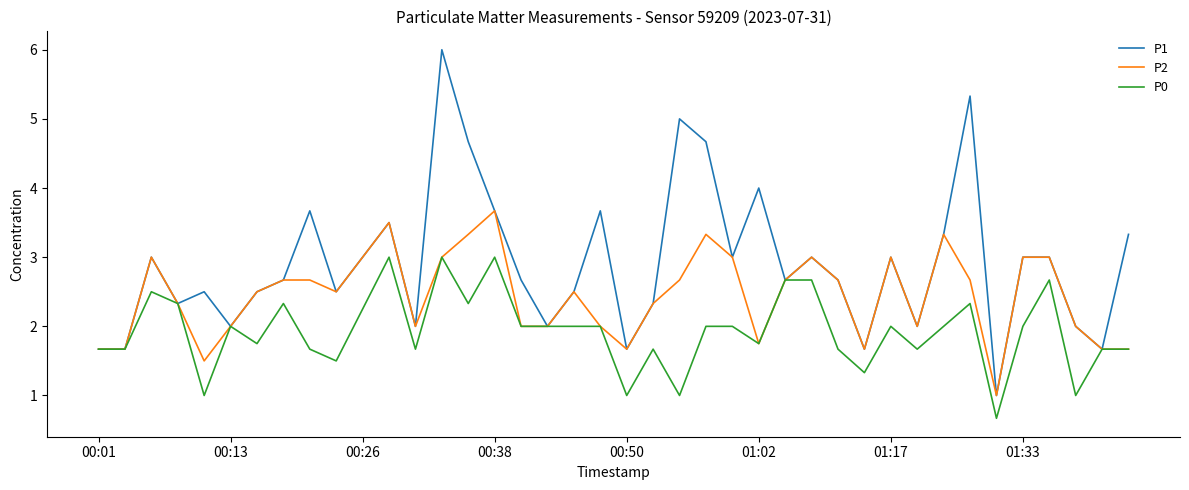

Which series has the largest total across all categories?

P1